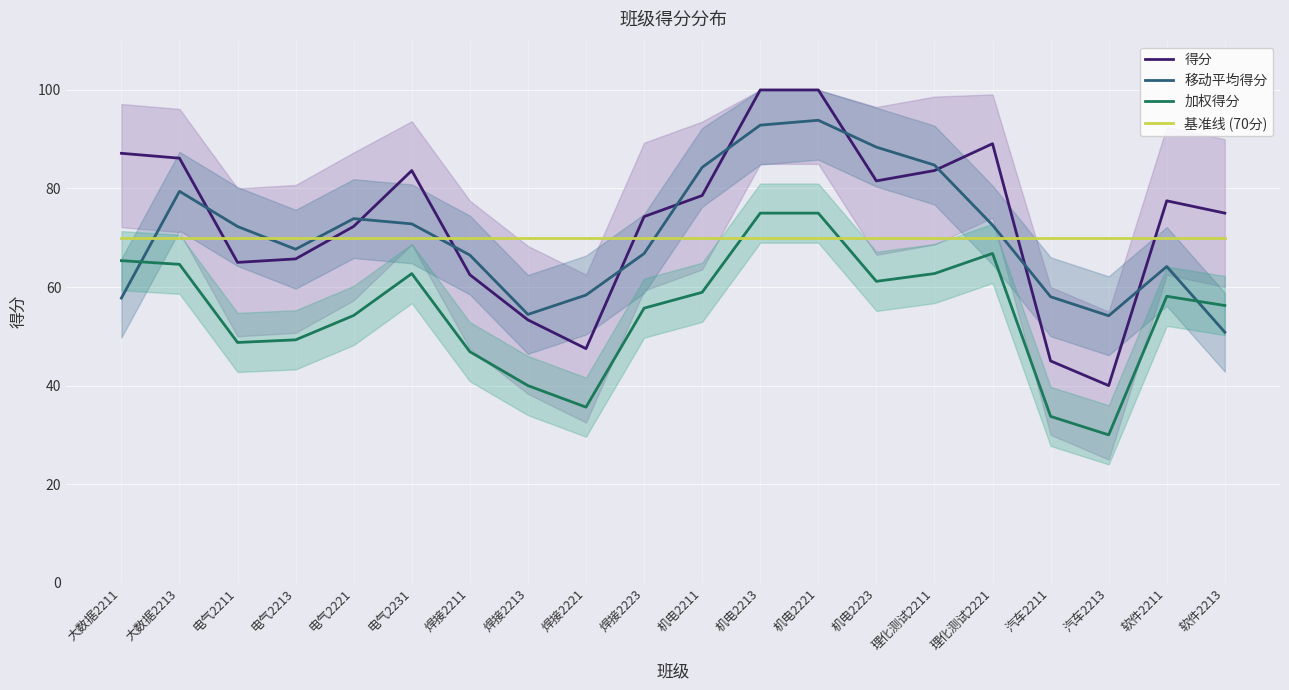

Rank the series at 机电2221 from highest to lowest value.

得分, 移动平均得分, 加权得分, 基准线 (70分)